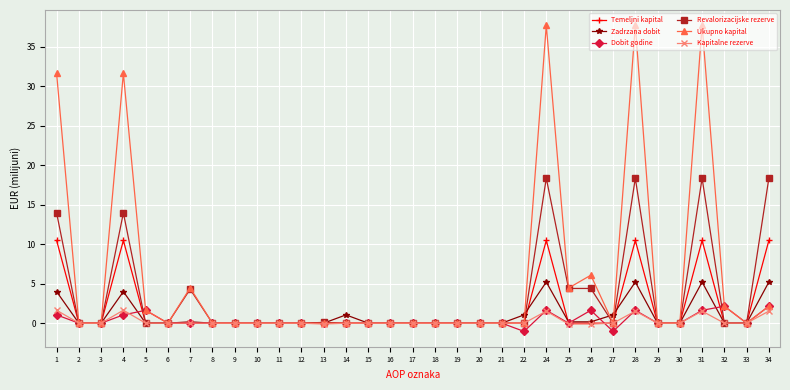

What is the minimum value shown in the chart?

-1.0